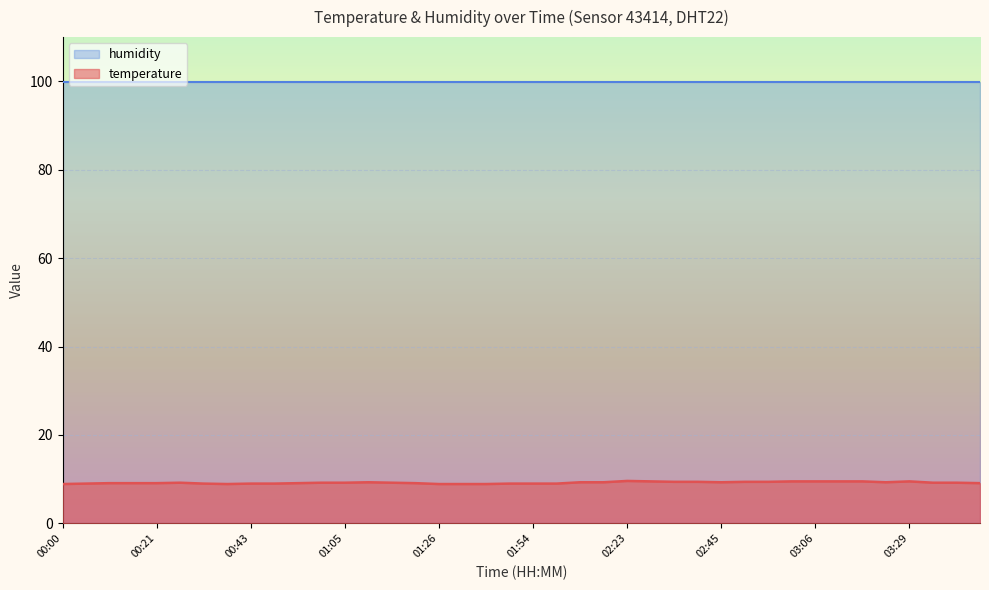

The value at 00:05 is 9.0. True or false?

True